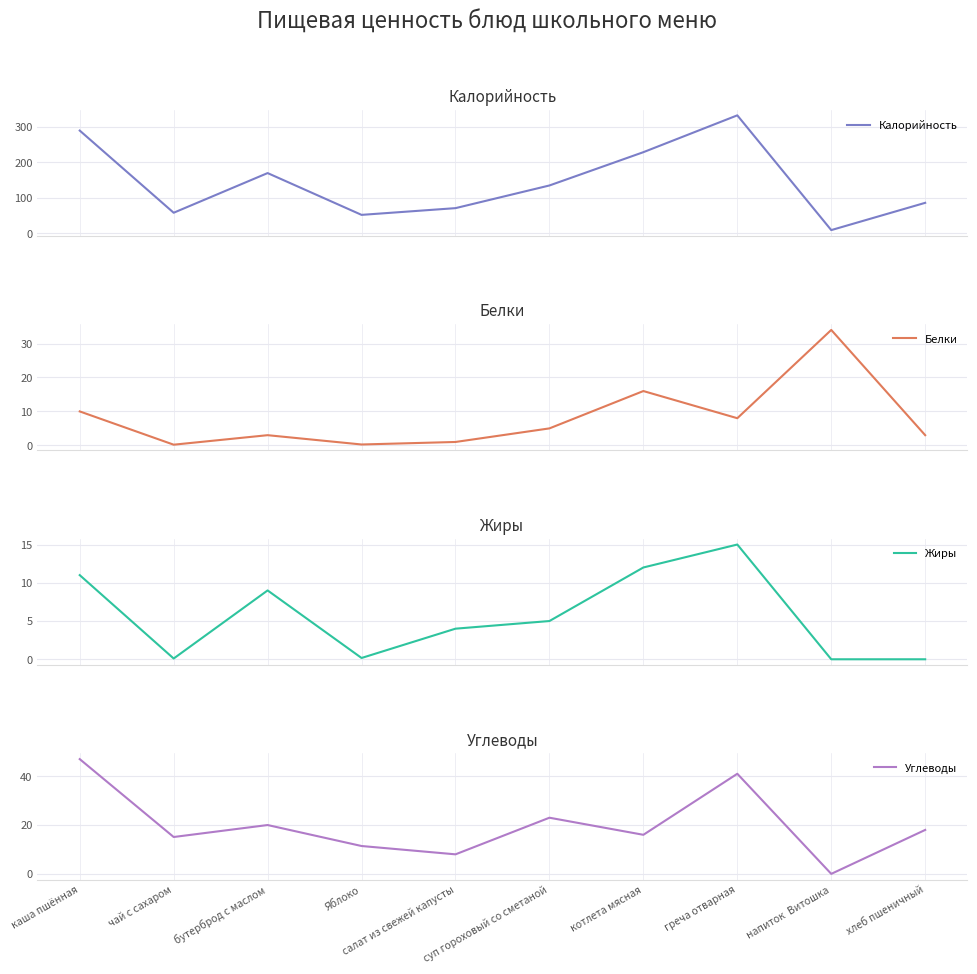

Is it true that Белки equals 15.0 at напиток  Витошка?

False